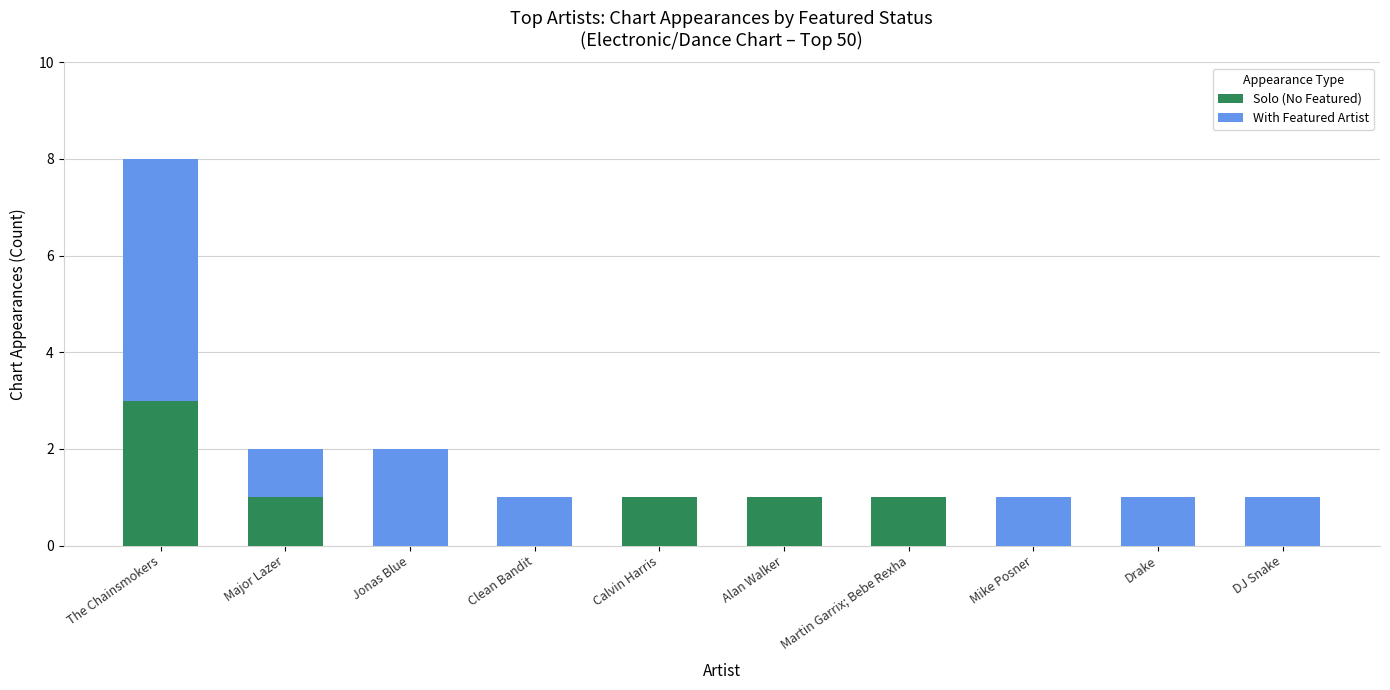

True or false: Solo (No Featured) has a value of 5 at The Chainsmokers.

False